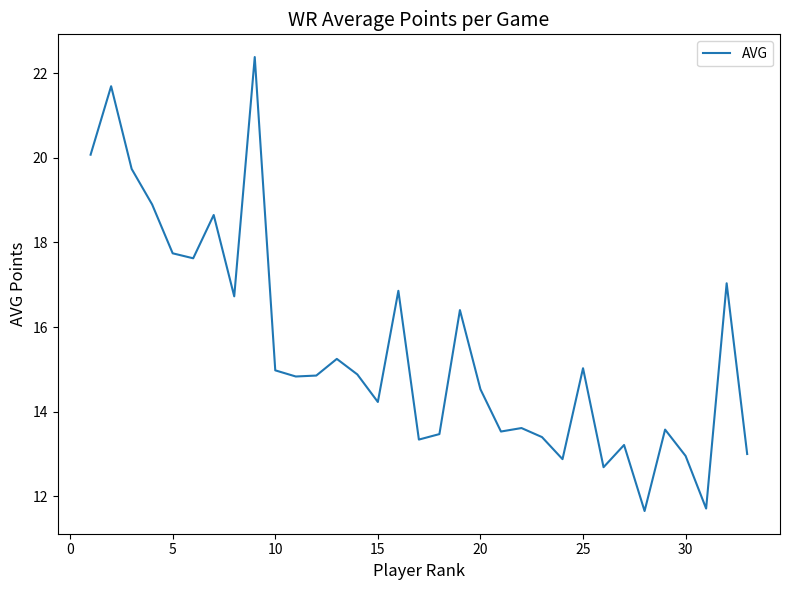

What is the average value?

15.5